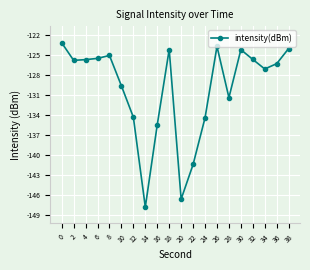

Is this an area chart (filled region under the line)?

No